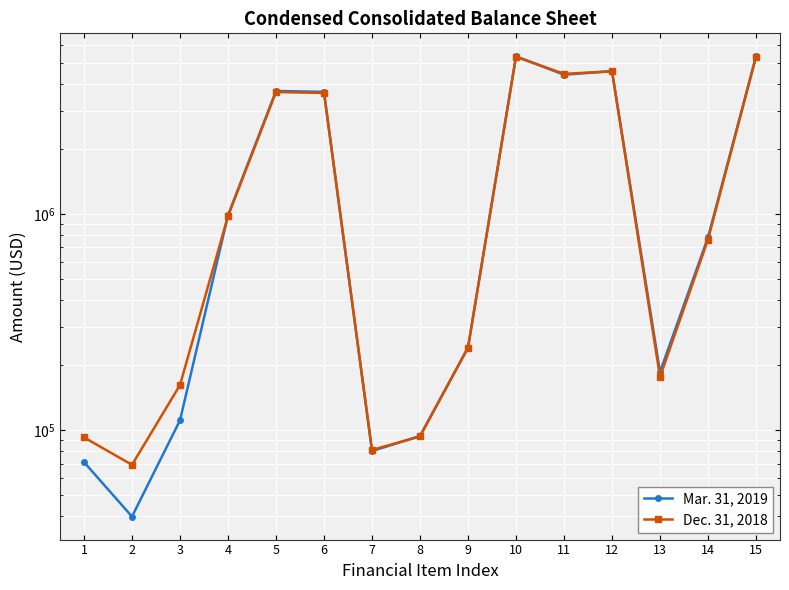

What is the average value of the Dec. 31, 2018 series?

1969893